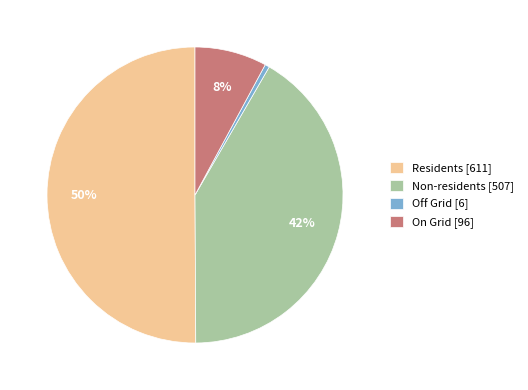

What percentage is the Residents slice, to the nearest percent?

50%